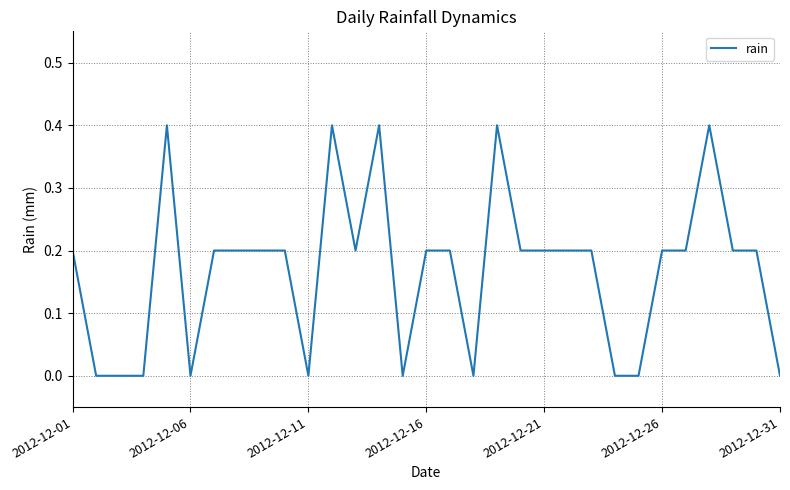

True or false: the data has more than 0 interior local peaks.

True